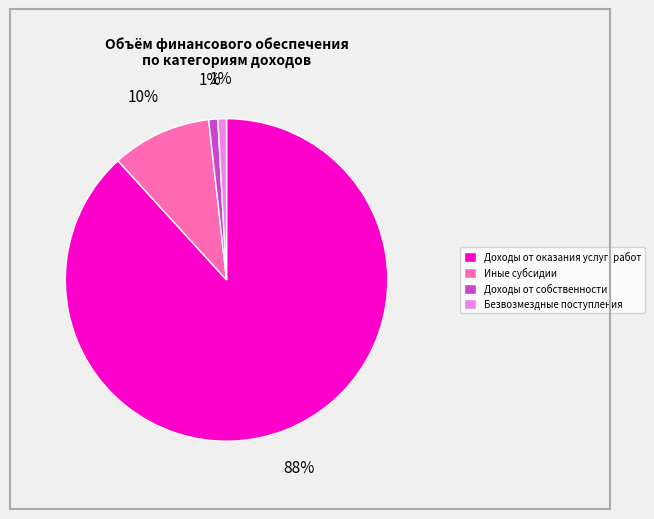

What is the largest slice in the pie chart?

Доходы от оказания услуг, работ